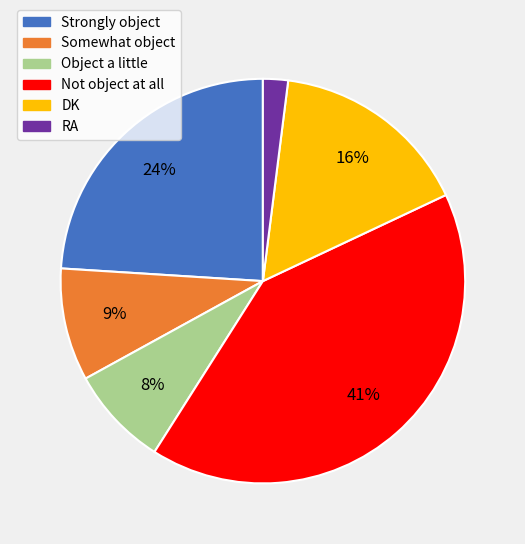

Is it true that DK is 16% of the pie?

True